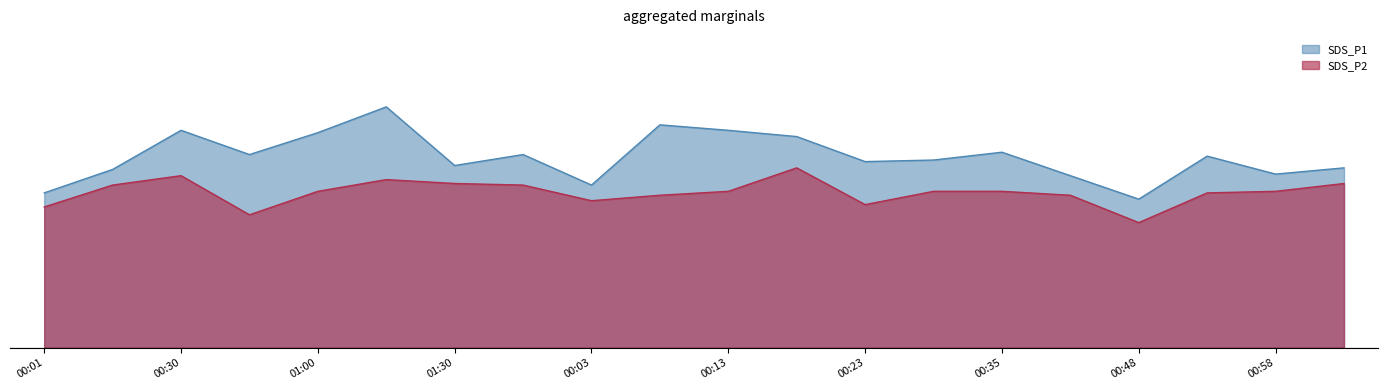

Reading left to right, list all the values displayed in this chart.

SDS_P1: 2.0	2.3	2.8	2.5	2.8	3.1	2.3	2.5	2.1	2.9	2.8	2.7	2.4	2.4	2.5	2.2	1.9	2.5	2.2	2.3
SDS_P2: 1.8	2.1	2.2	1.7	2.0	2.1	2.1	2.1	1.9	1.9	2.0	2.3	1.8	2.0	2.0	1.9	1.6	2.0	2.0	2.1